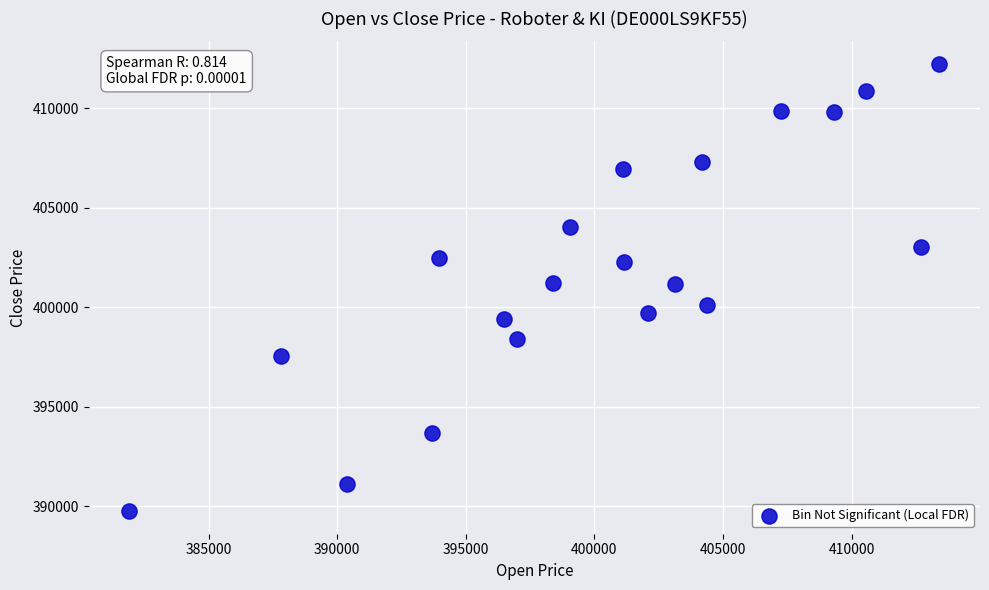

What is the range of X values (max minus min)?

31502